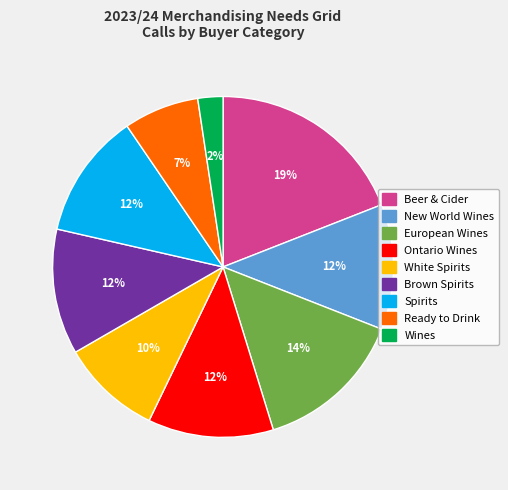

True or false: Ready to Drink accounts for 7% of the total.

True